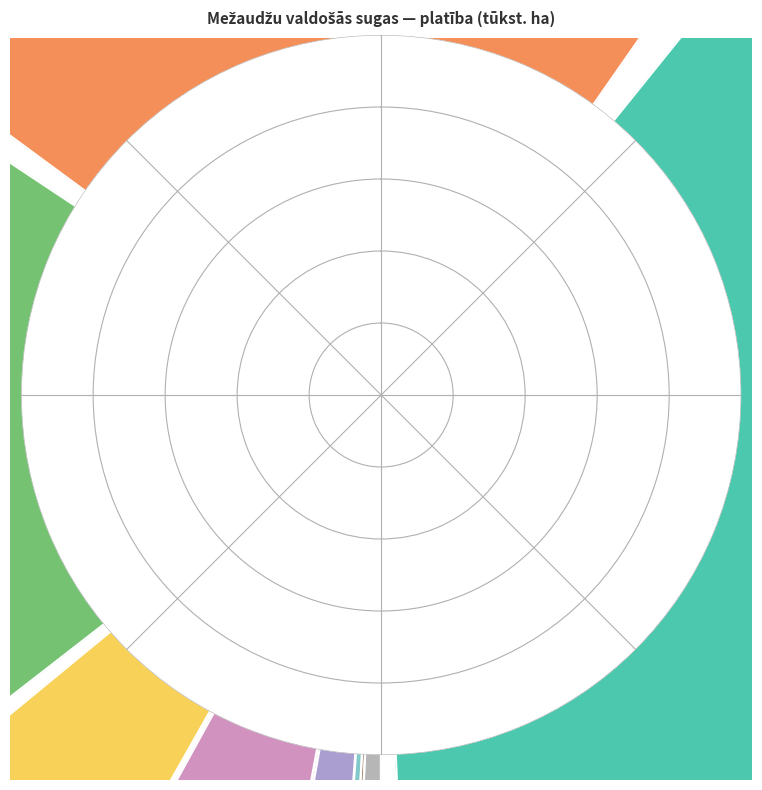

To the nearest percent, what is the difference between the Ozols and Bērzs slice percentages?

20%